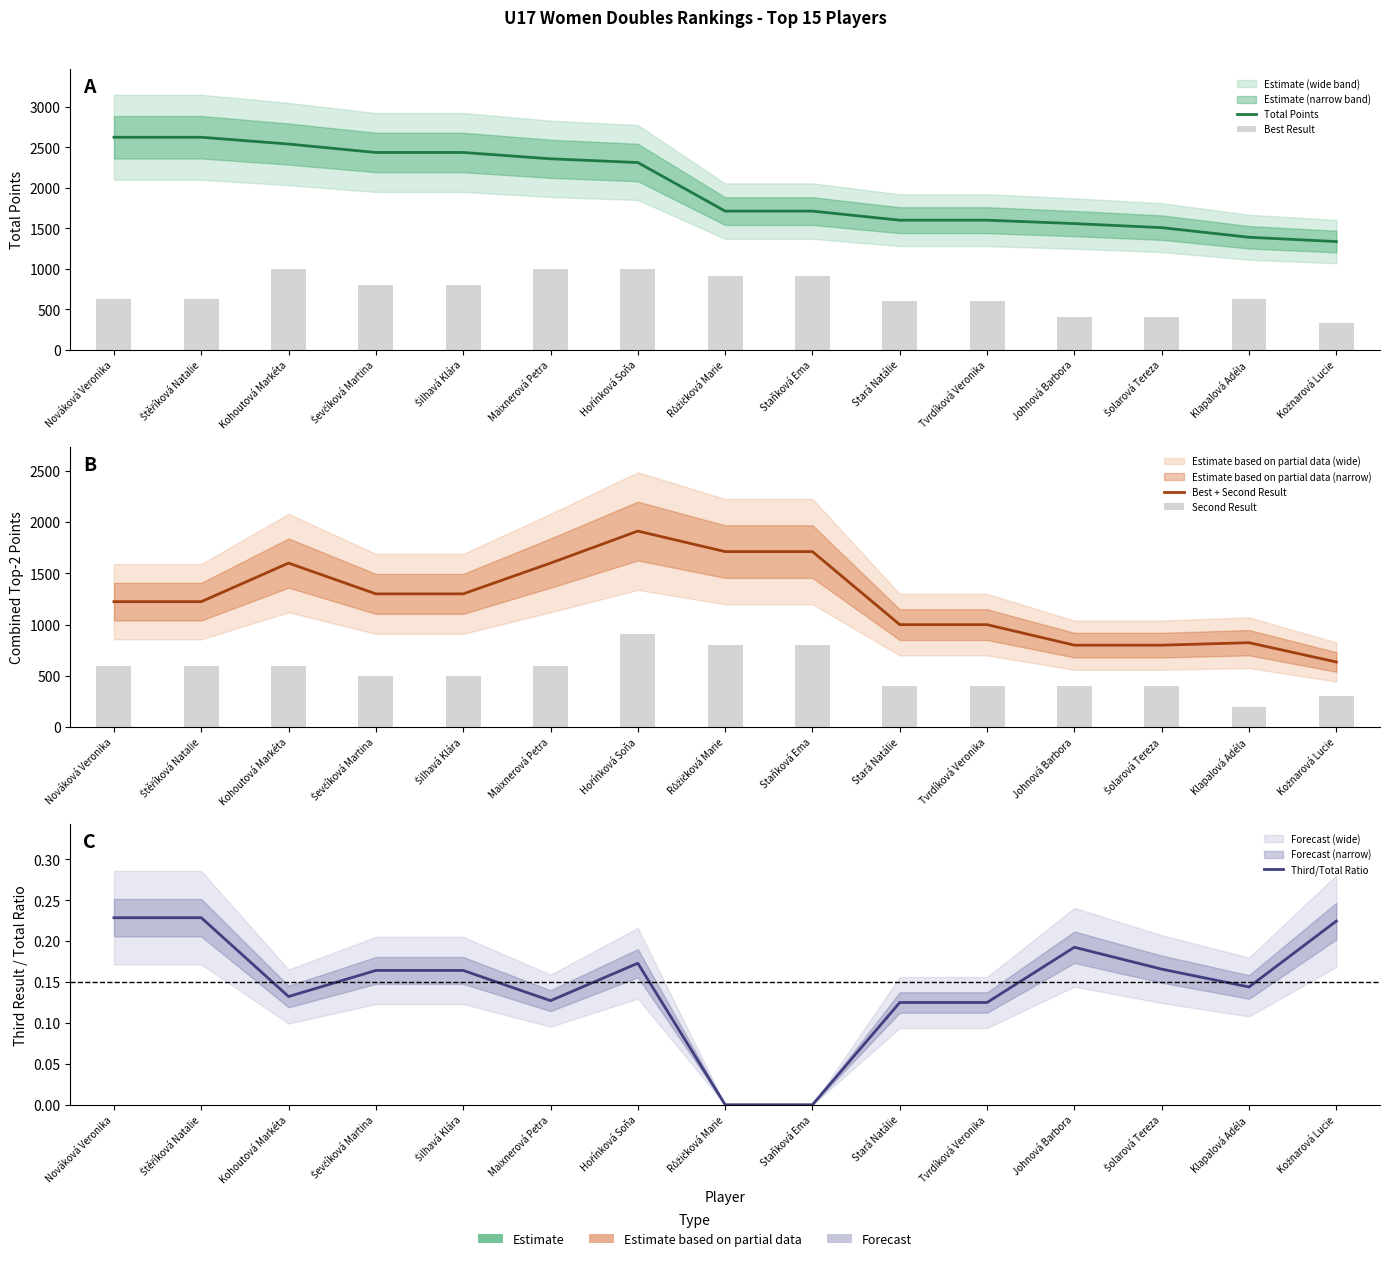

Between Šilhavá Klára and Štěříková Natalie, which is larger?

Štěříková Natalie